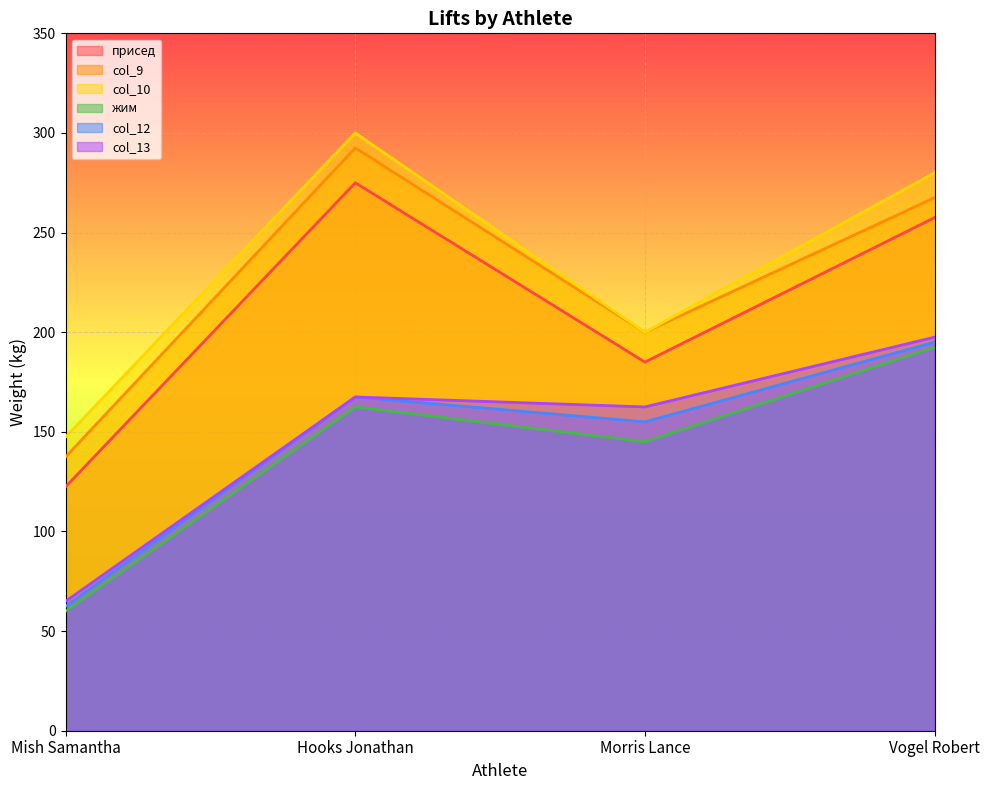

Between Mish Samantha and Vogel Robert, which series saw the biggest shift?

присед